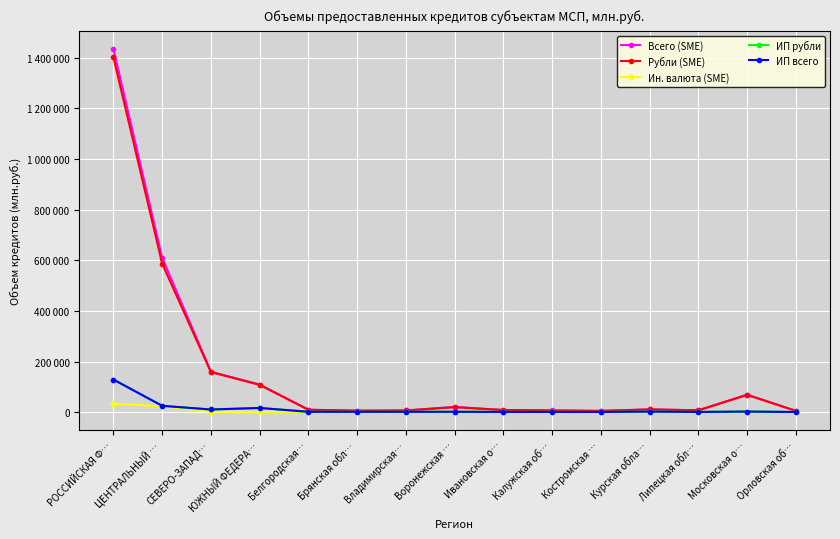

How many interior local valleys does the ИП рубли series have?

5